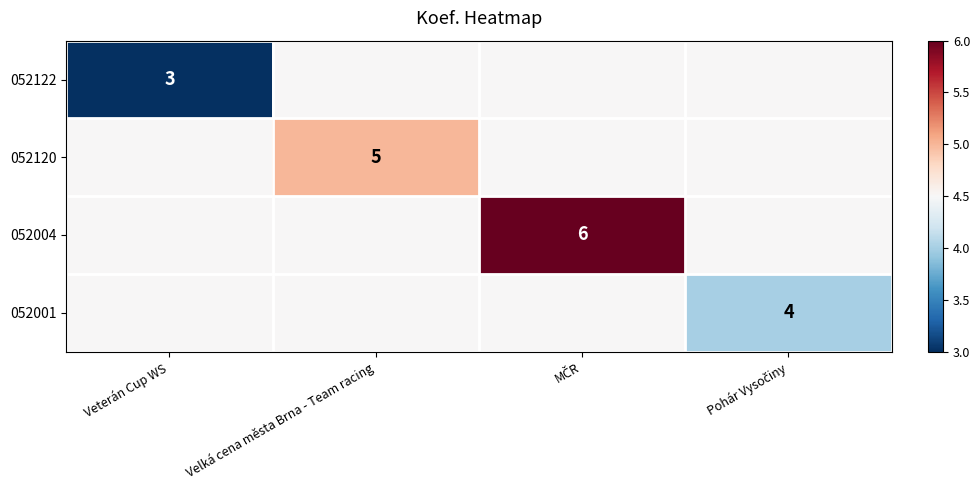

What is the maximum value shown in the chart?

6.0